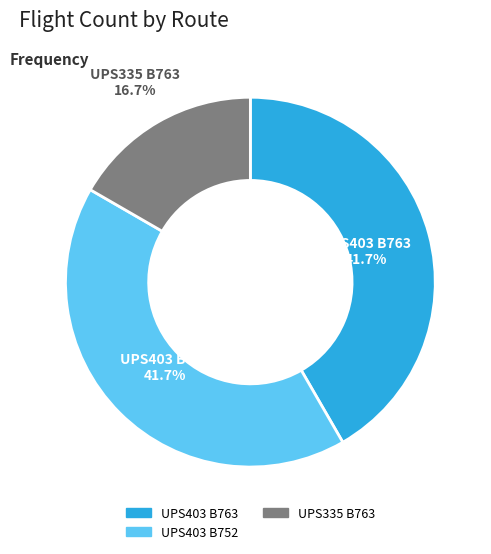

Which slice is the smallest?

UPS335 B763